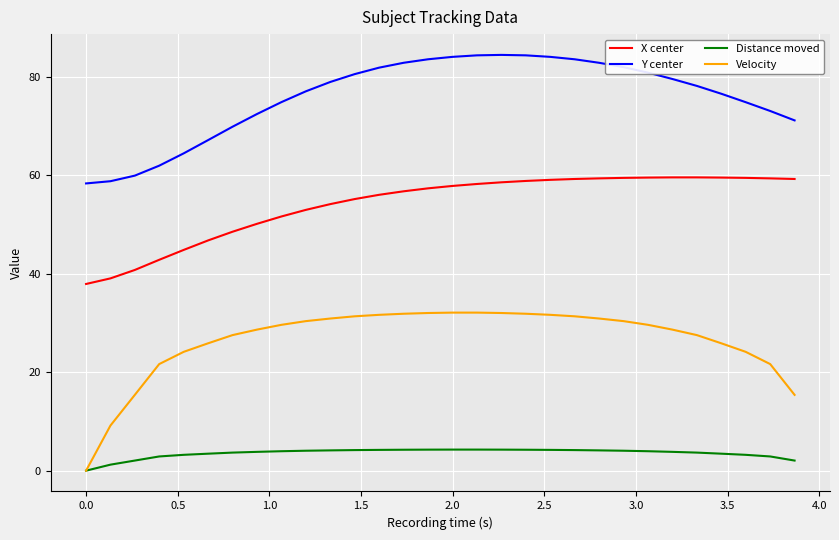

What is the average value of the Y center series?

75.9